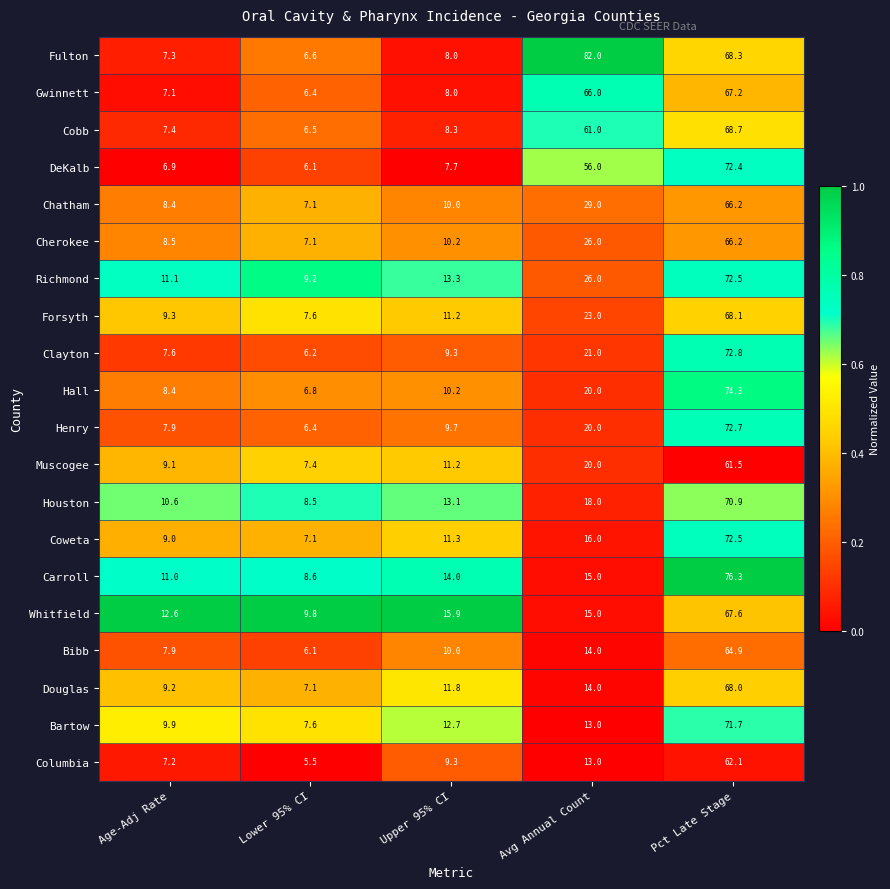

What value does the Douglas series have at Age-Adj Rate?

9.2